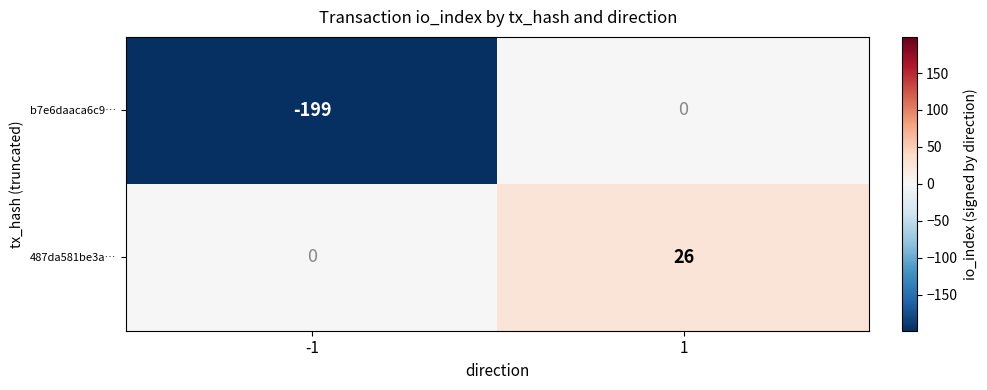

What is the difference between the highest and lowest values at -1?

199